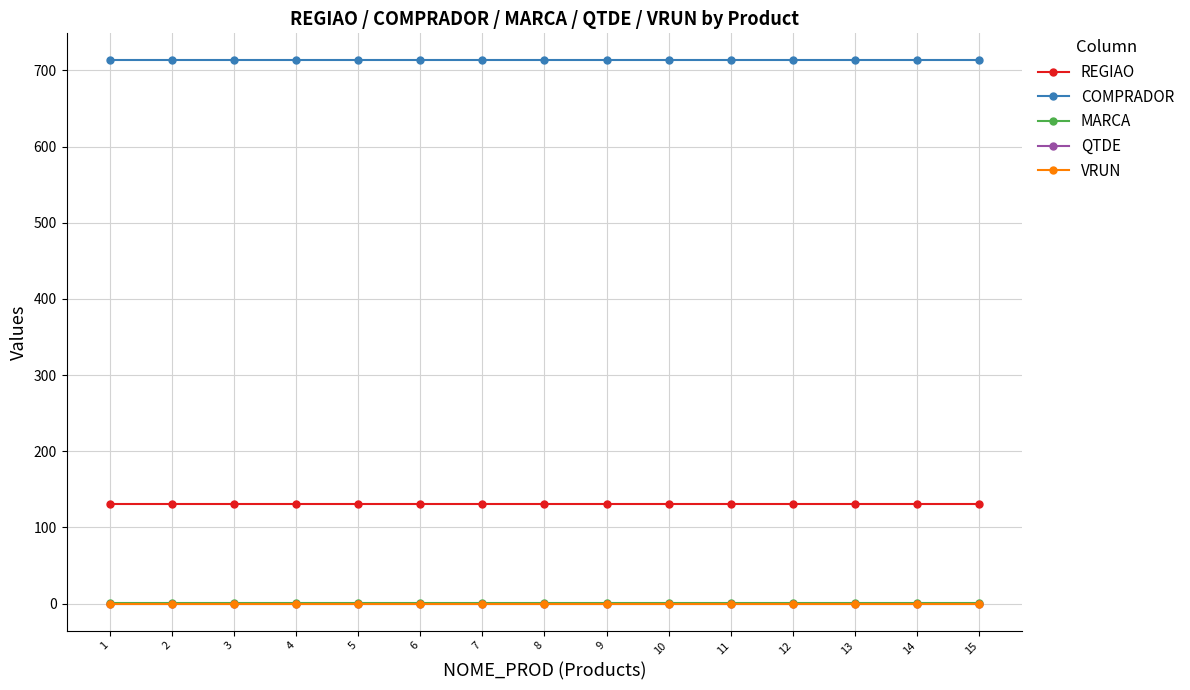

How many lines are shown in the chart?

5